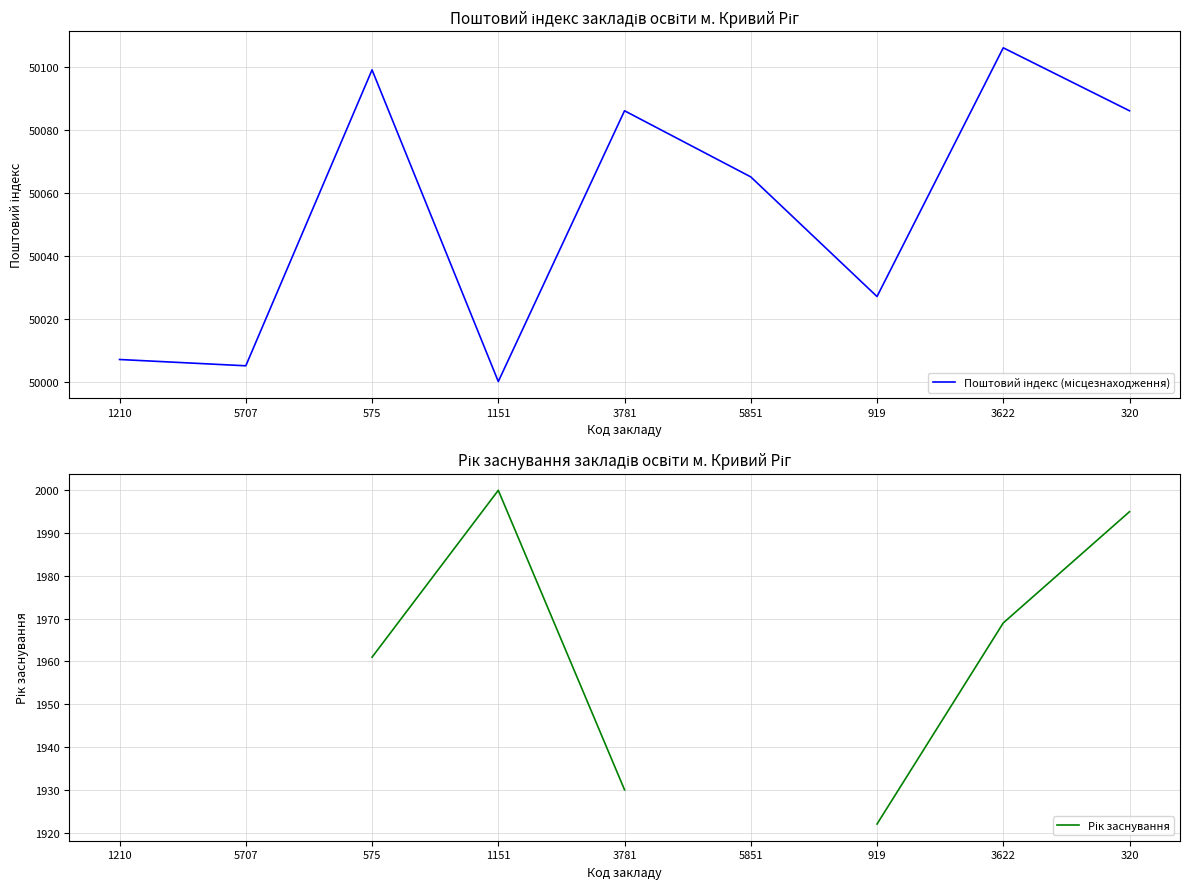

What is the label of the 4th point from the right?

5851